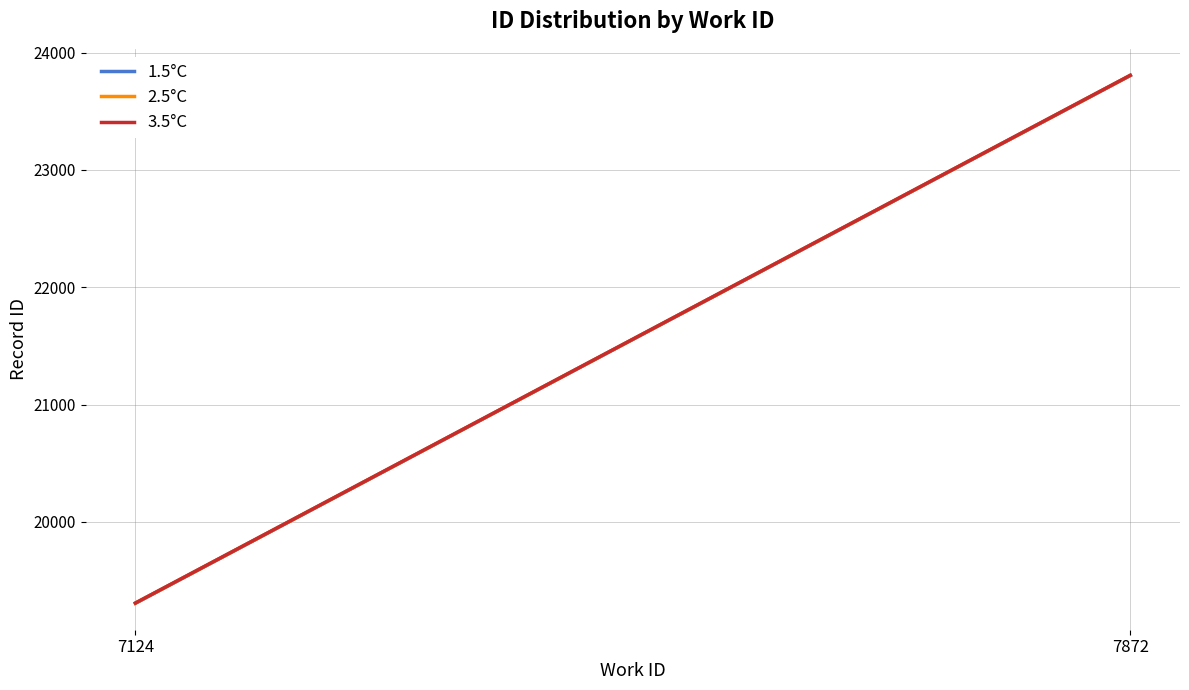

List the series in order of their overall mean, highest first.

3.5°C, 2.5°C, 1.5°C